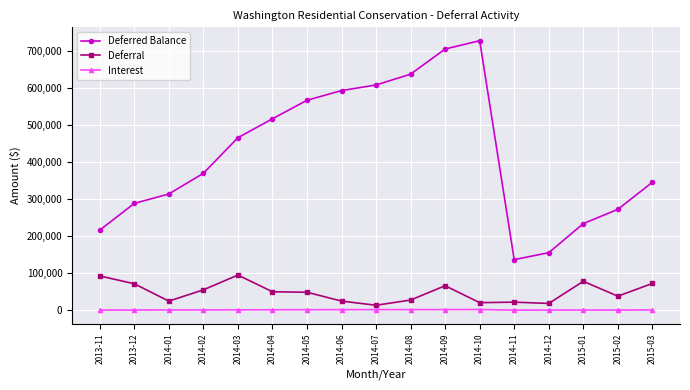

What is the label of the 12th point from the left?

2014-10